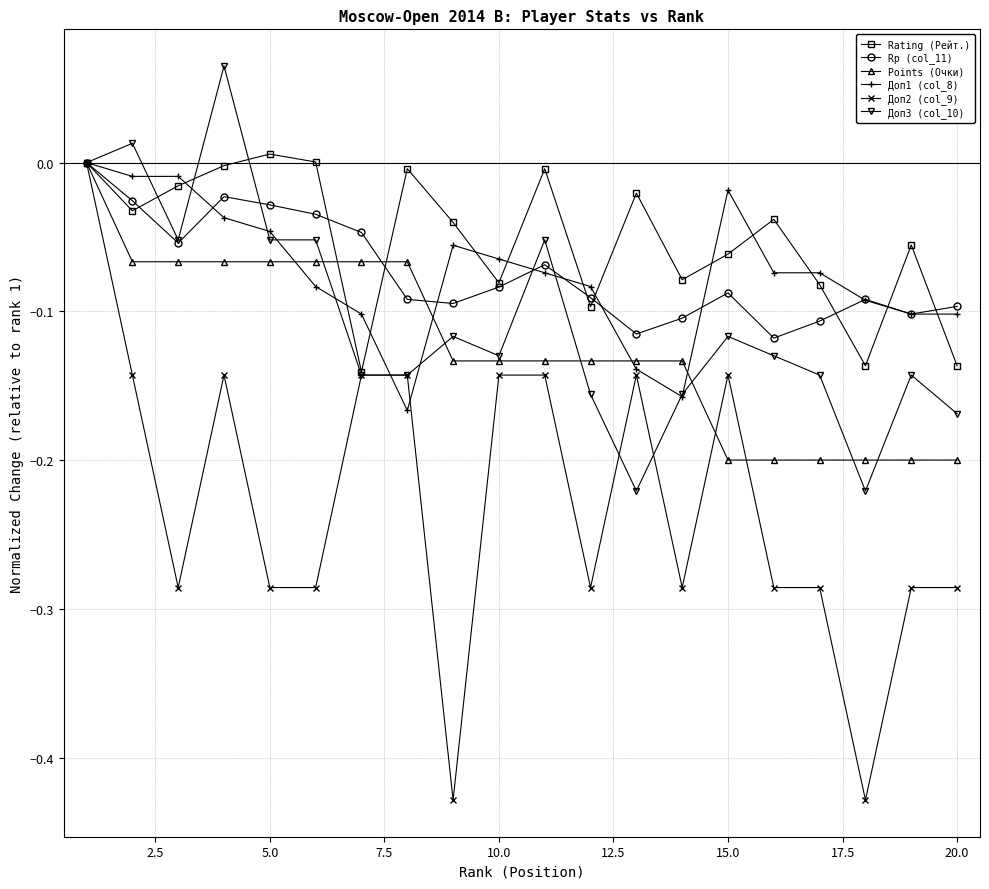

What are all the series names shown in the legend?

Rating (Рейт.), Rp (col_11), Points (Очки), Доп1 (col_8), Доп2 (col_9), Доп3 (col_10)